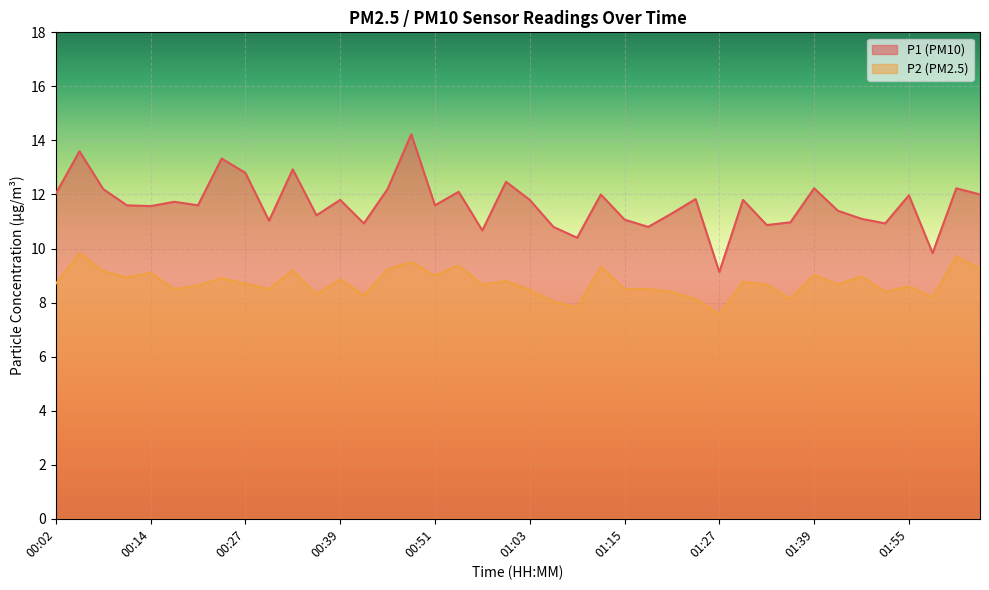

At which label does P2 first exceed 8?

00:02